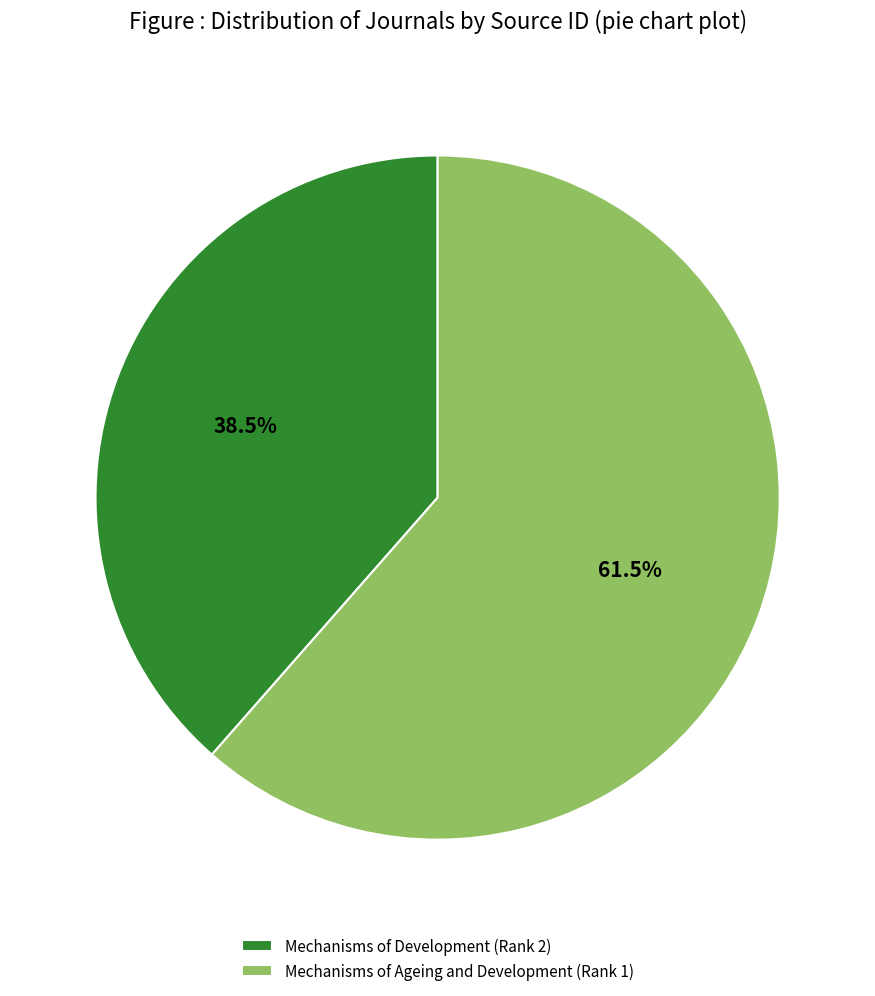

How much of the chart is everything except Mechanisms of Development (Rank 2)?

61.5%